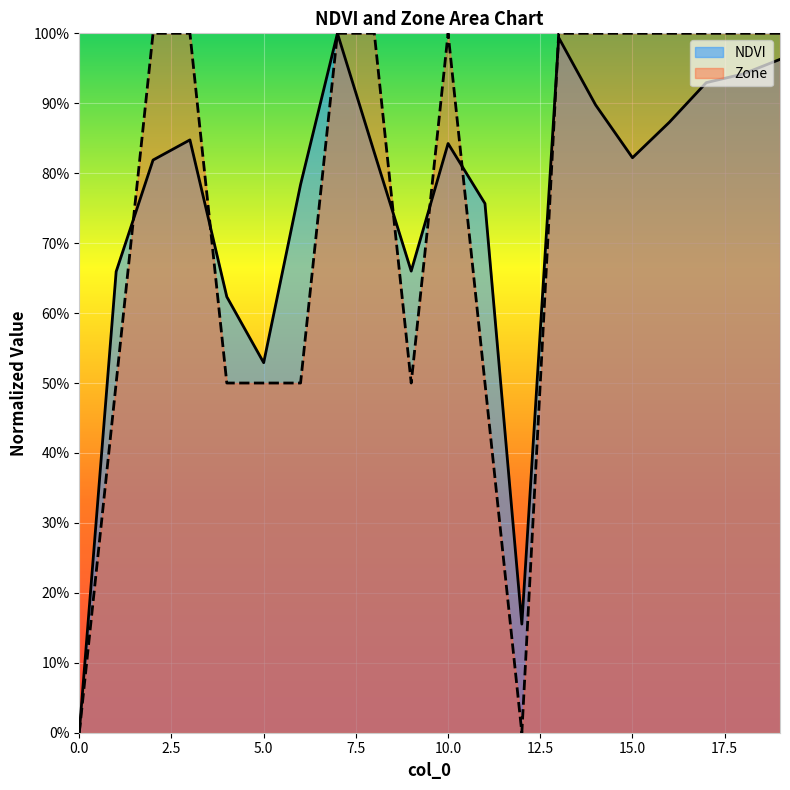

Is it true that Zone equals 1.4 at 18?

False